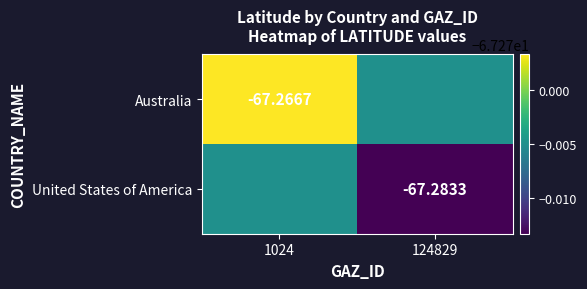

What is the total value across all series at 124829?

-134.6